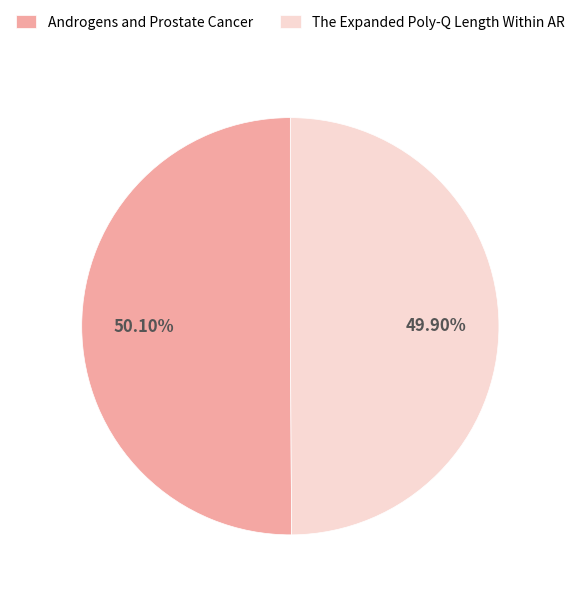

The The Expanded Poly-Q Length Within AR slice represents 50% of the pie. True or false?

True